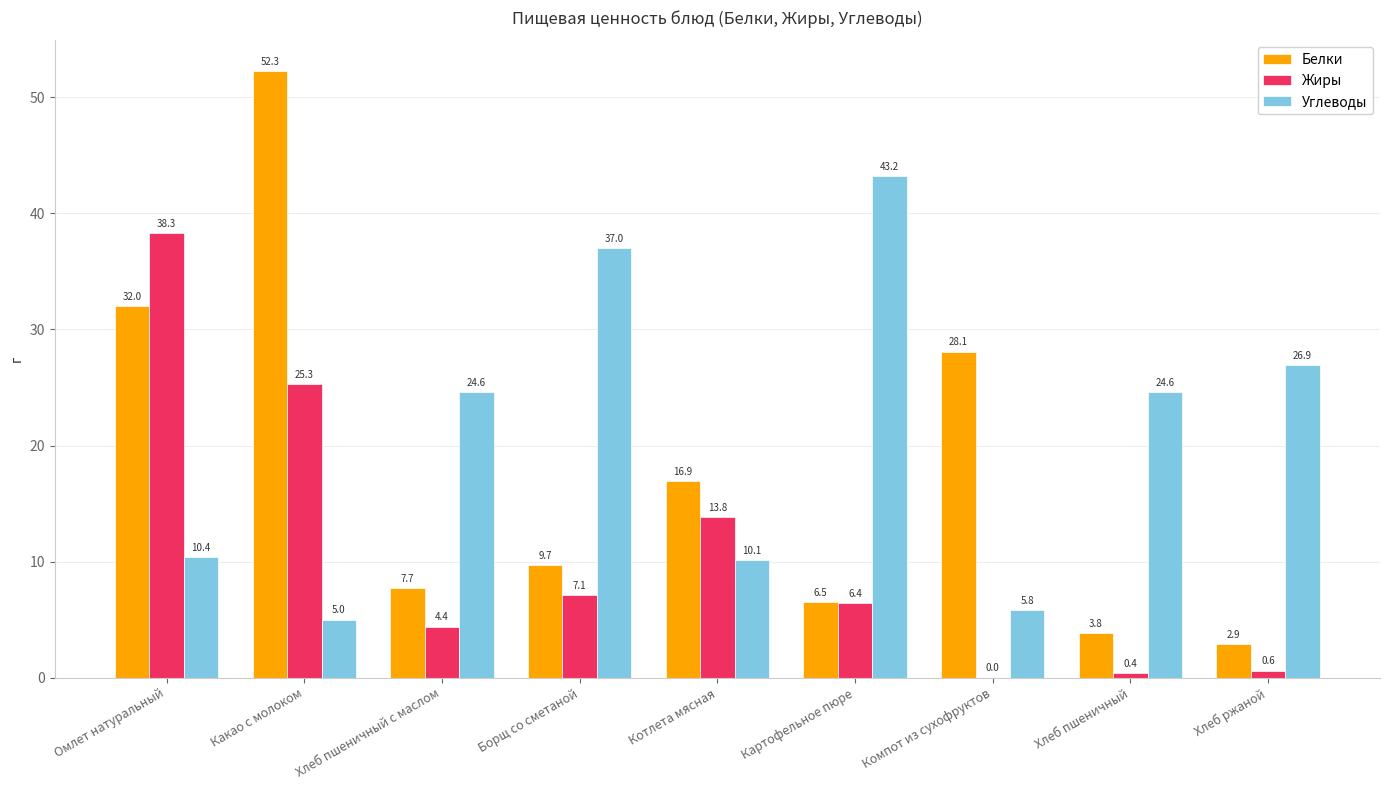

What is the maximum value for Жиры?

38.3